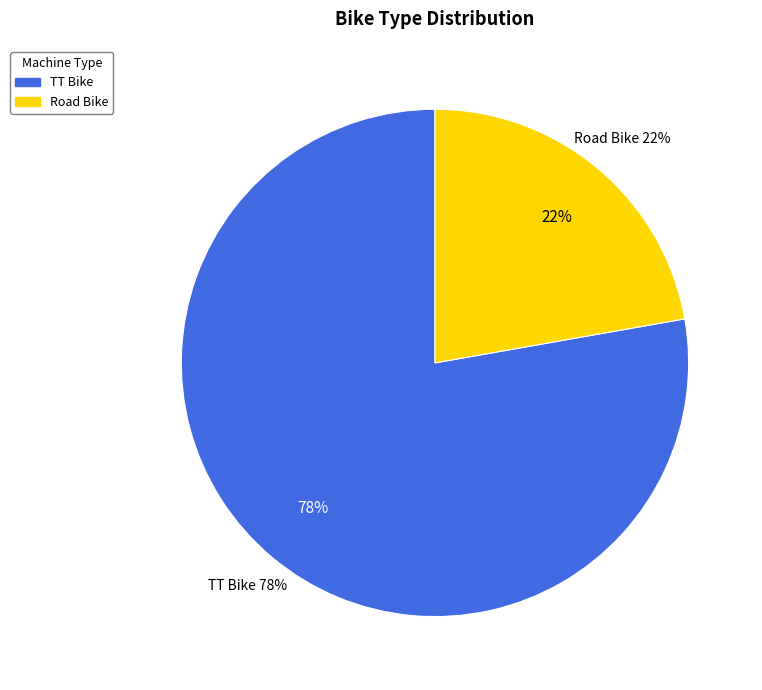

Which category has the biggest portion of the pie?

TT Bike